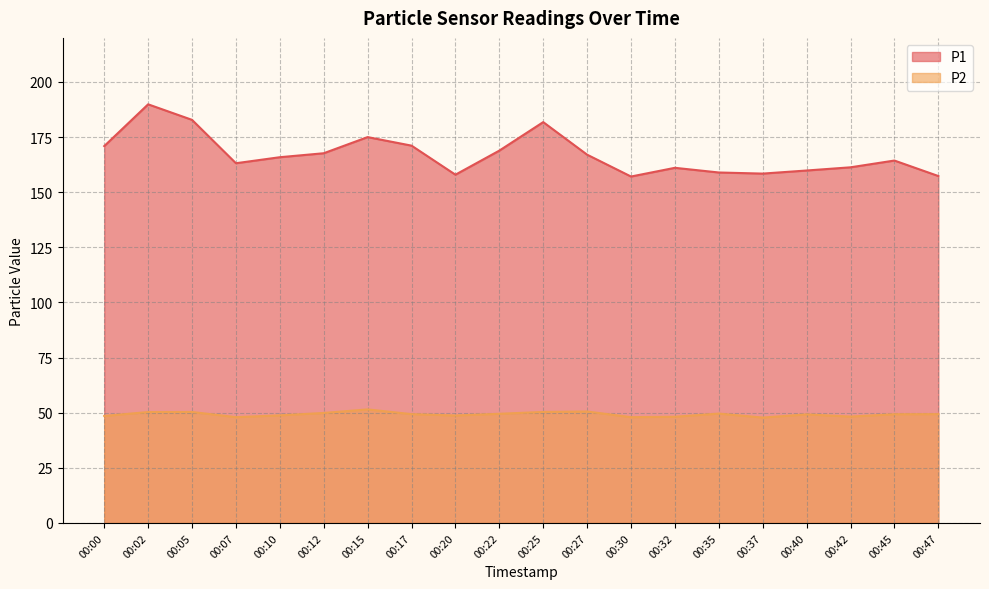

What is the value of the P1 point at the 11th from the left?

181.8